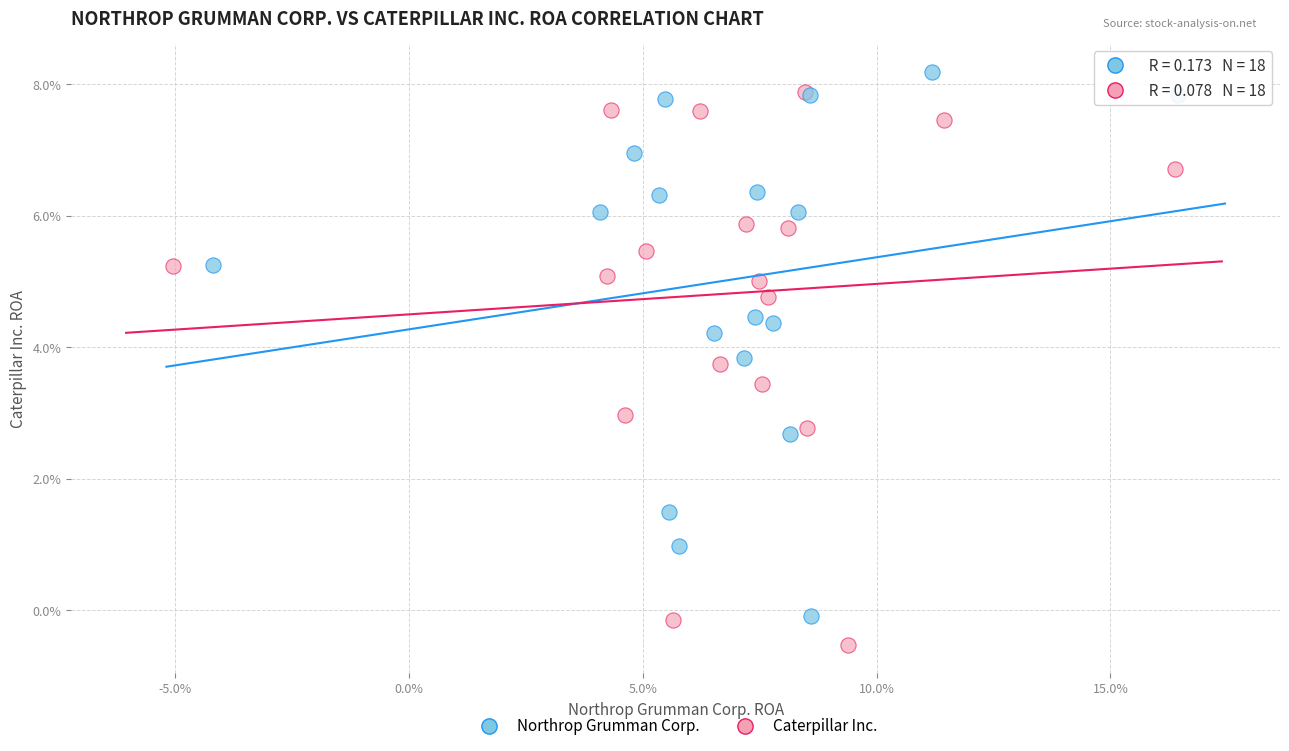

What are all the series names shown in the legend?

Northrop Grumman Corp., Caterpillar Inc.